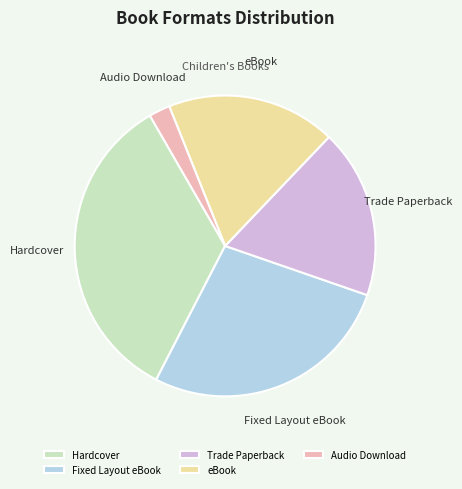

What is the smallest slice in the pie chart?

Audio Download